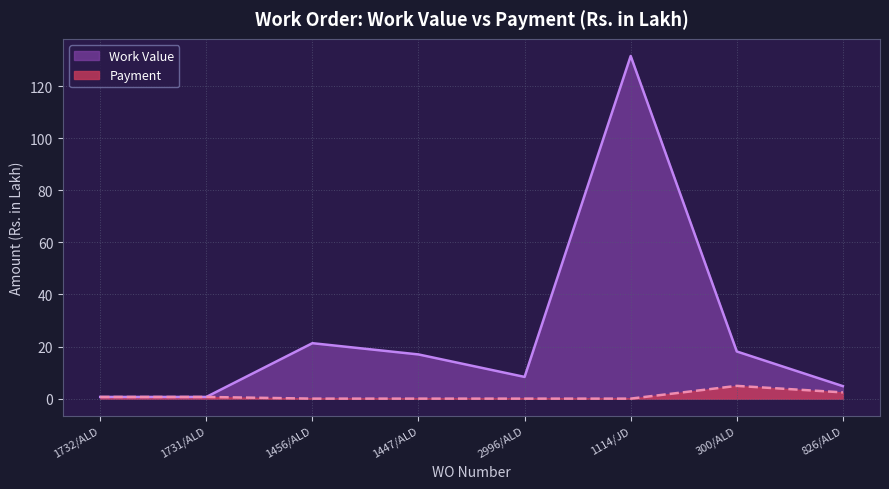

What is the difference between the highest and lowest values at 2996/ALD?

8.3